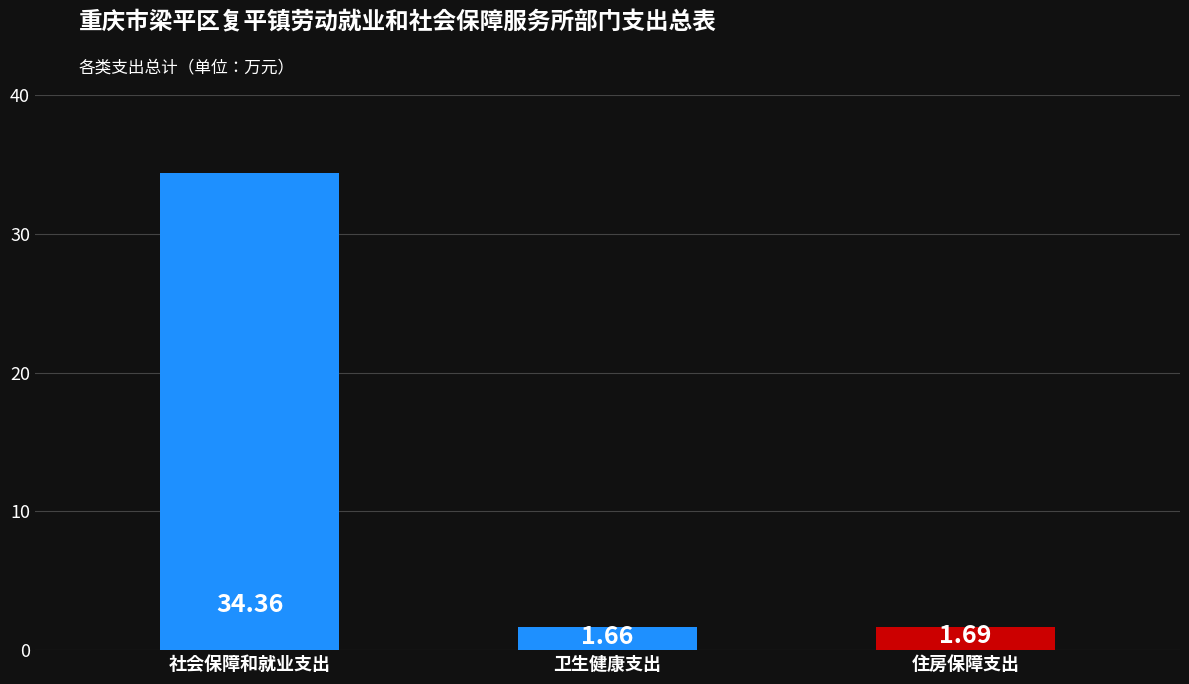

How many data points does each series have?

3